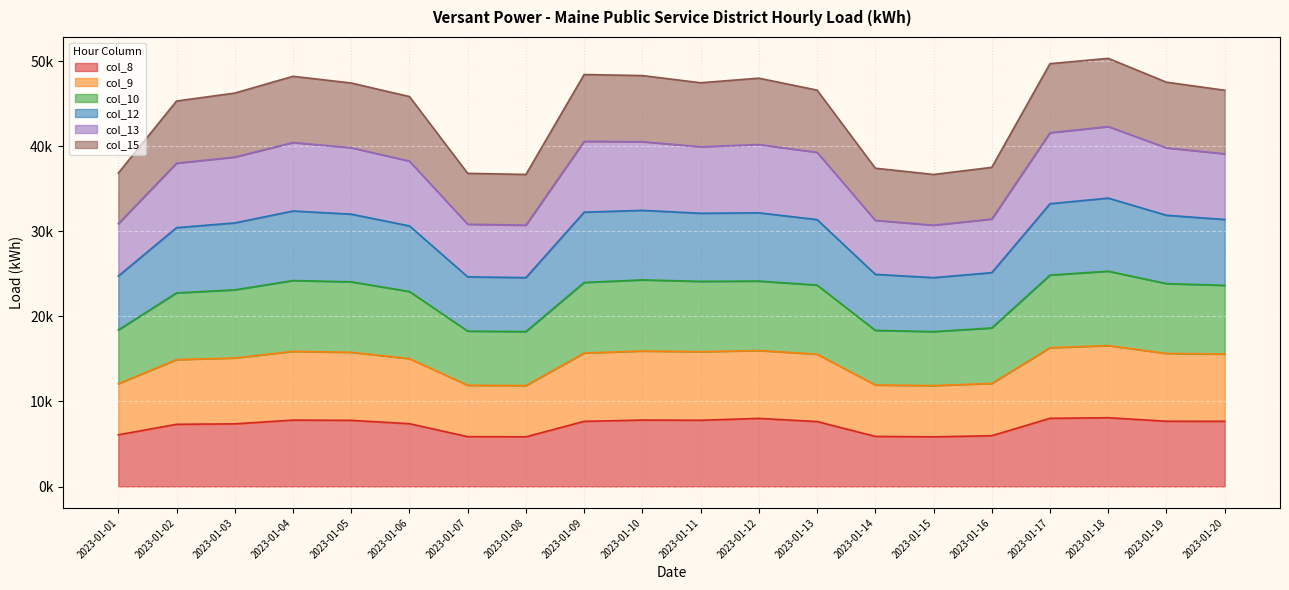

Which series changed the most between 2023-01-07 and 2023-01-16?

col_12